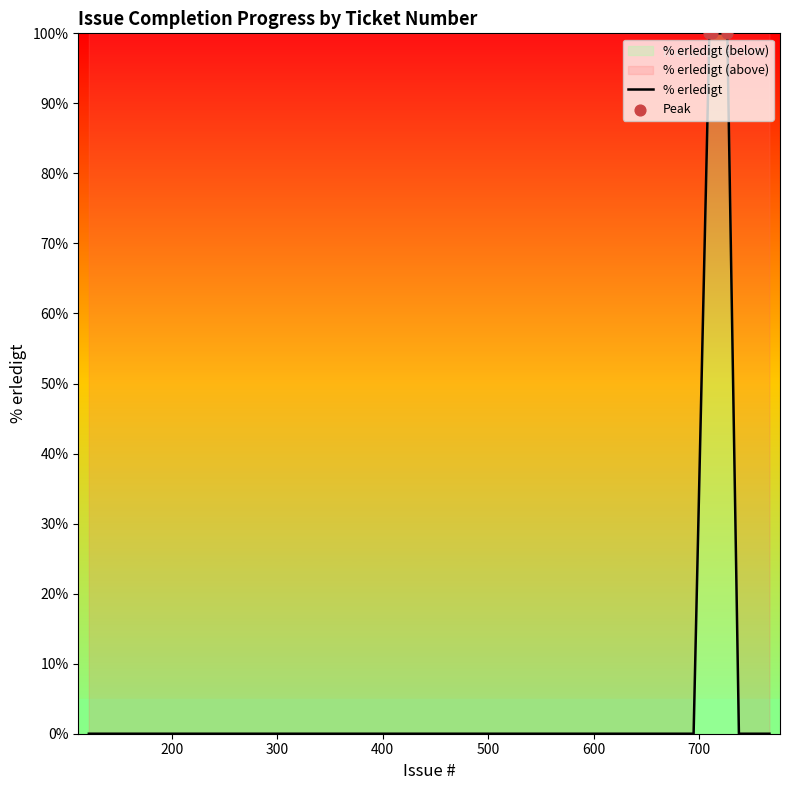

Between 612 and 741, which is larger?

612